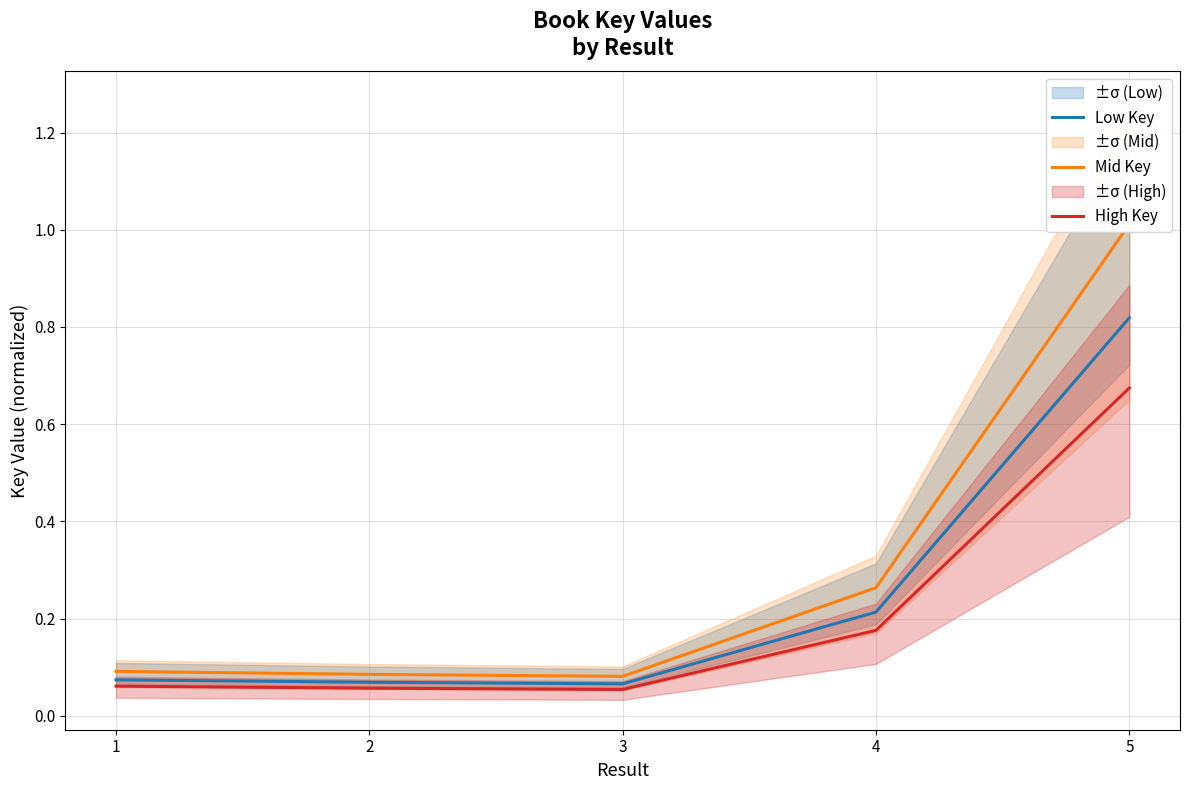

What are all the series names shown in the legend?

Low Key, Mid Key, High Key